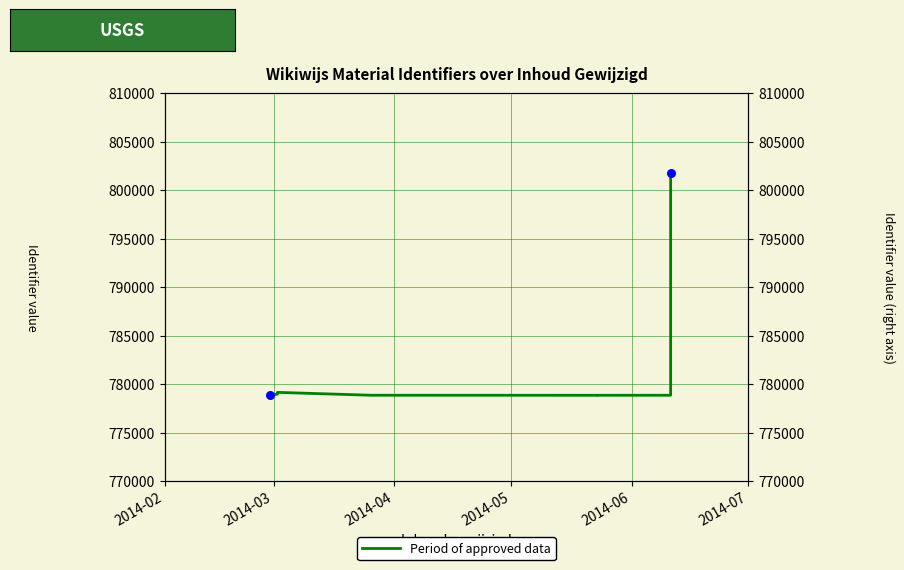

Approximately how many times larger is the value at 2014-07 compared to 2014-06?

1.0